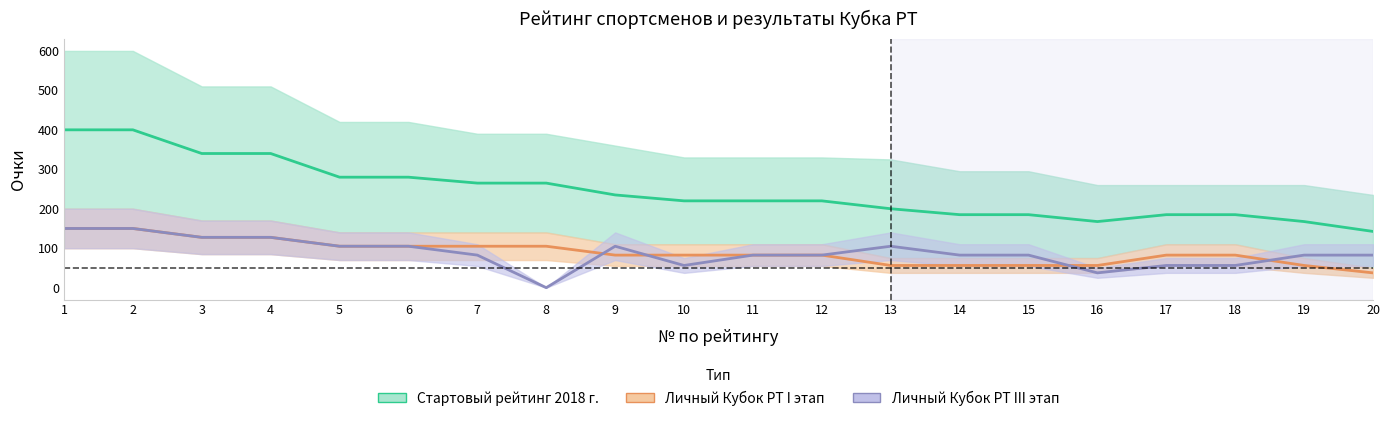

What is the total value across all series at 10?

358.8